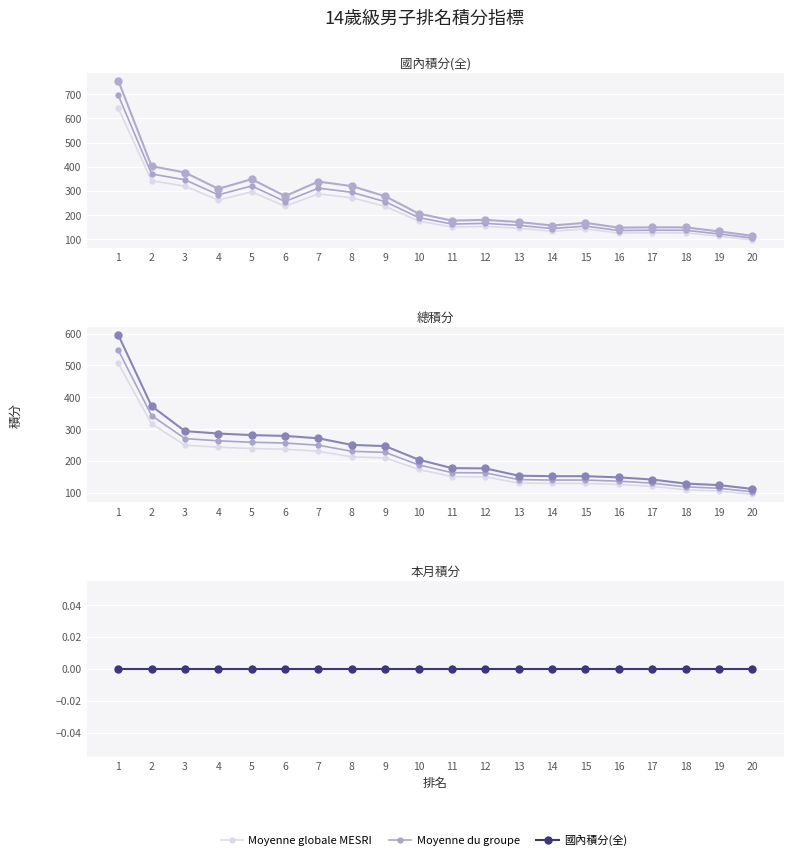

What is the value of the Domestic Points (全) point at the 19th from the left?

133.0